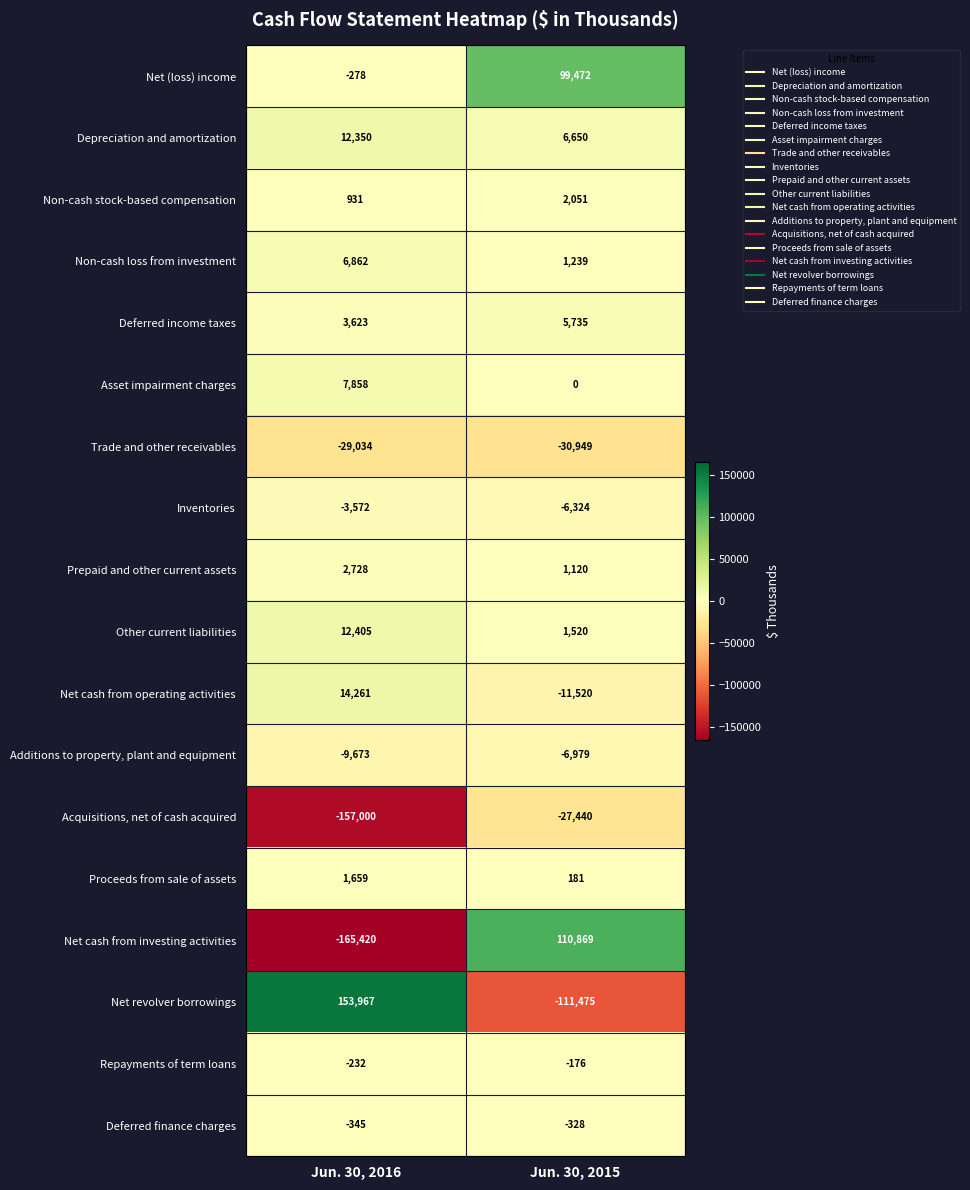

The value of Deferred finance charges at Jun. 30, 2016 is -345. True or false?

True